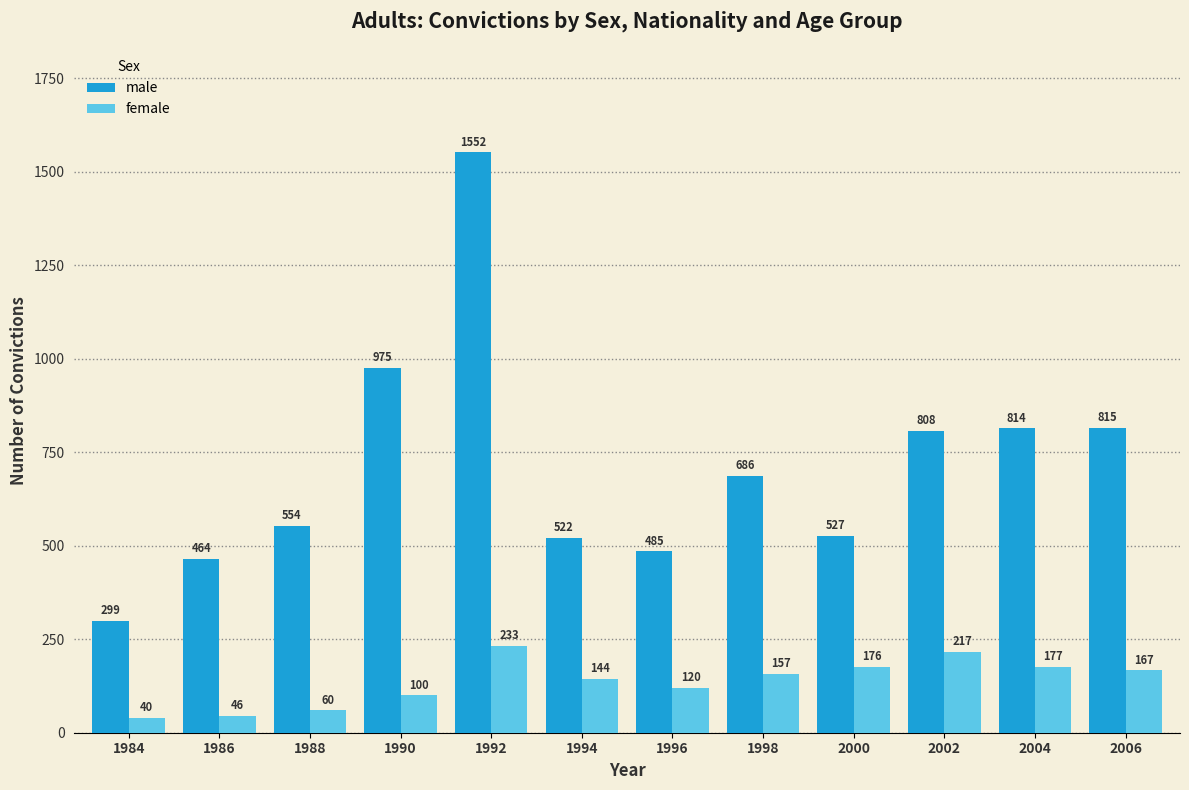

Which series has the widest spread of values?

male